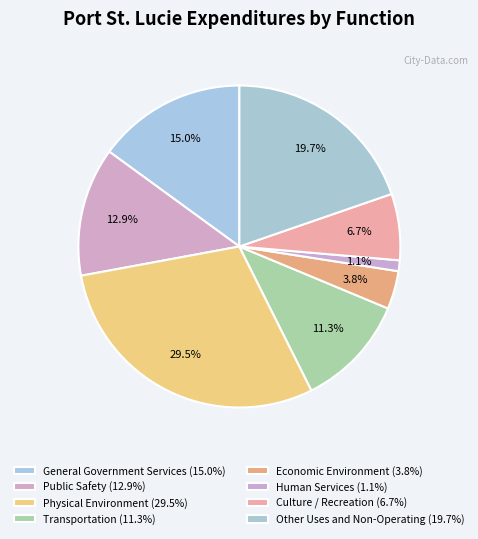

What percentage is the Culture / Recreation slice, to the nearest percent?

7%